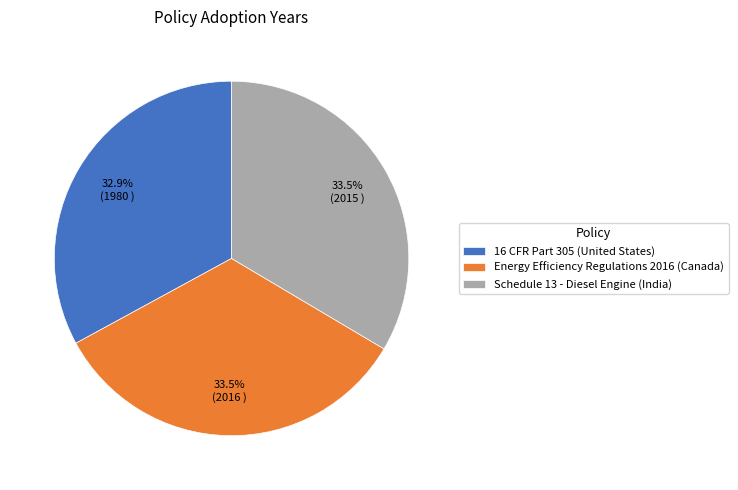

Which category has the smallest portion of the pie?

16 CFR Part 305 (United States)